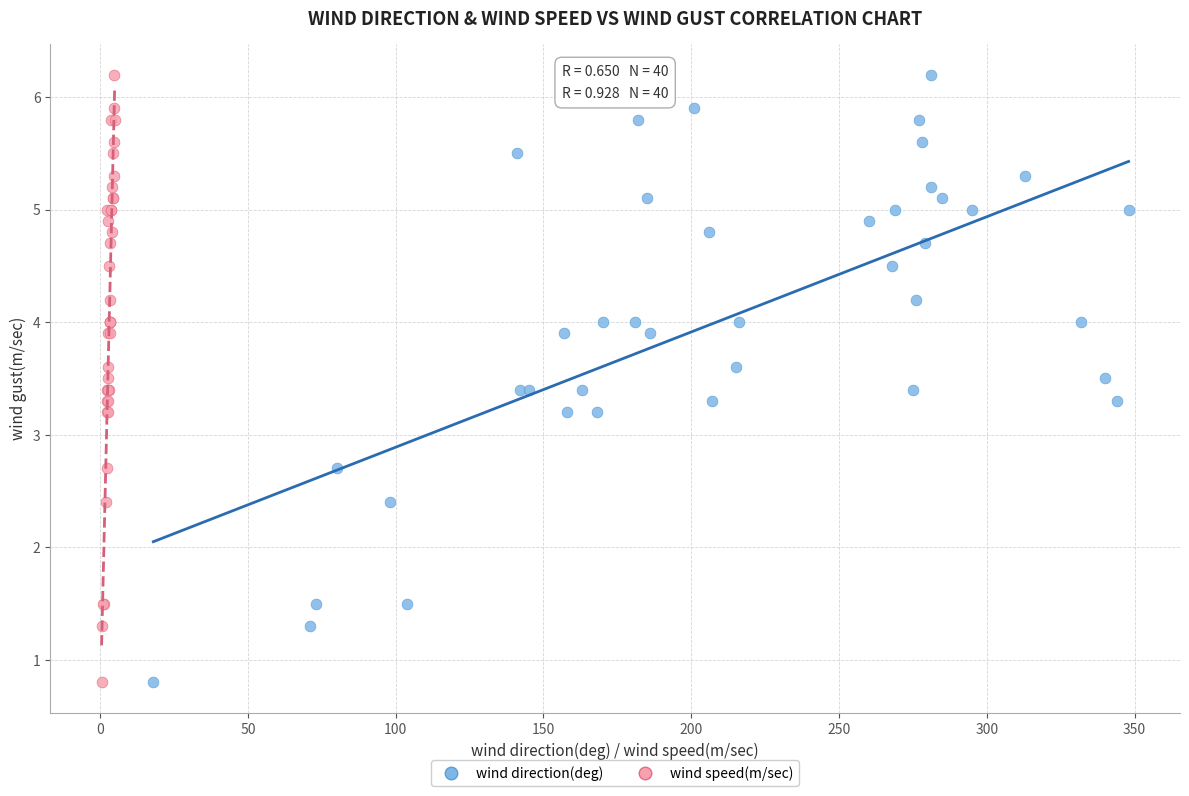

What are all the series names shown in the legend?

wind direction(deg), wind speed(m/sec)